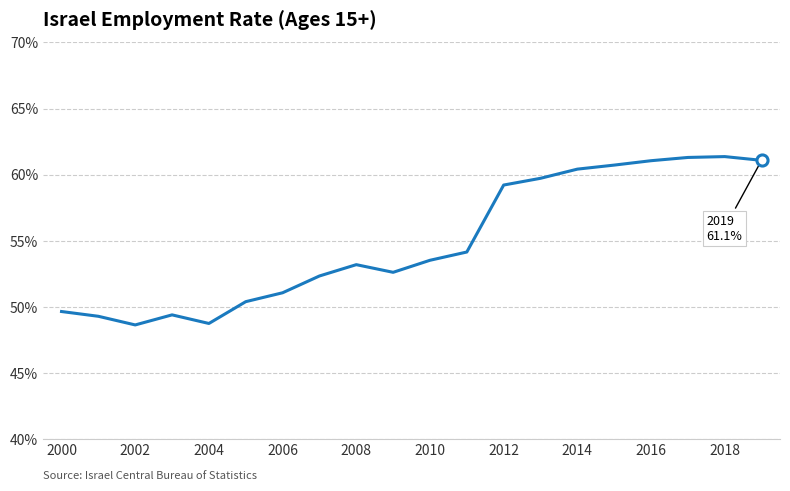

What is the greatest value displayed?

61.4